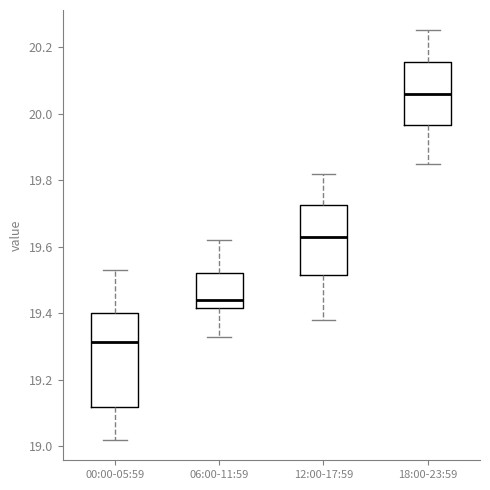

Reading left to right, transcribe this box plot: for each box, give where its median line is, the range the box spans, and where its two whiskers end, as read against the y-axis. The values are not printed on the chart, so give them approximately, as read against the axis.

00:00-05:59: median 19.32, box 19.12 to 19.40, whiskers 19.02 to 19.54
06:00-11:59: median 19.44, box 19.42 to 19.52, whiskers 19.34 to 19.62
12:00-17:59: median 19.64, box 19.52 to 19.72, whiskers 19.38 to 19.82
18:00-23:59: median 20.06, box 19.96 to 20.16, whiskers 19.86 to 20.26